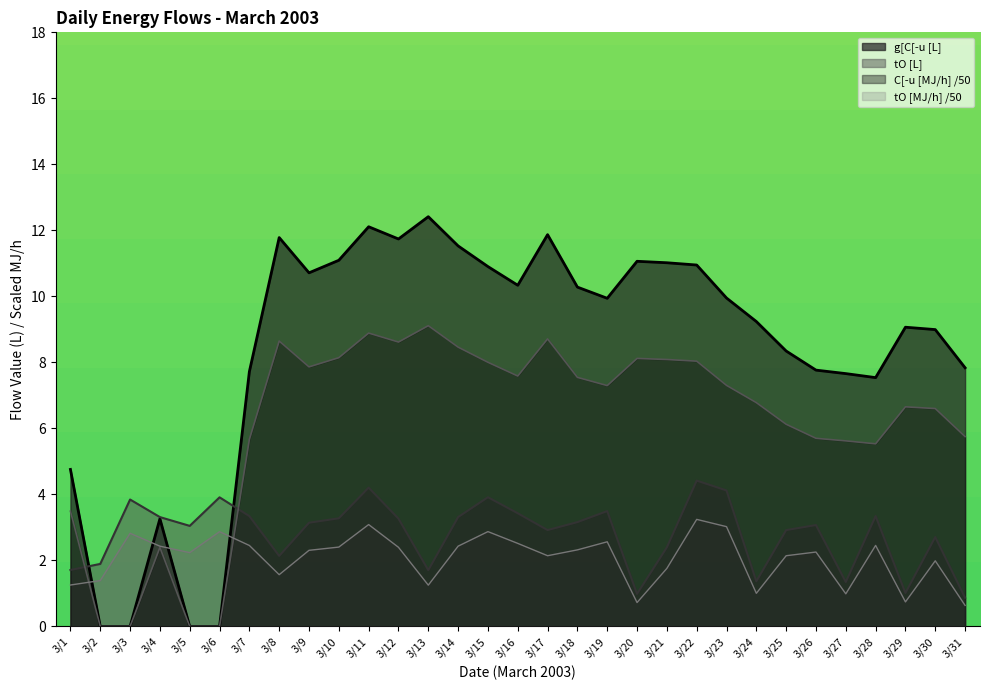

Reading left to right, what are all the values shown in this chart?

g[C[-u [L]: 4.8	0.0	0.0	3.3	0.0	0.0	7.7	11.8	10.7	11.1	12.1	11.7	12.4	11.5	10.9	10.3	11.9	10.3	9.9	11.1	11.0	11.0	10.0	9.2	8.3	7.8	7.7	7.5	9.1	9.0	7.8
C[-u [MJ/h]: 3.5	0.0	0.0	2.4	0.0	0.0	5.7	8.6	7.9	8.1	8.9	8.6	9.1	8.5	8.0	7.6	8.7	7.5	7.3	8.1	8.1	8.0	7.3	6.8	6.1	5.7	5.6	5.5	6.7	6.6	5.8
tO [L]: 1.7	1.9	3.8	3.3	3.0	3.9	3.3	2.1	3.1	3.3	4.2	3.3	1.7	3.3	3.9	3.4	2.9	3.2	3.5	1.0	2.4	4.4	4.1	1.4	2.9	3.1	1.3	3.3	1.0	2.7	0.9
tO [MJ/h]: 1.3	1.4	2.8	2.4	2.2	2.9	2.5	1.6	2.3	2.4	3.1	2.4	1.3	2.4	2.9	2.5	2.1	2.3	2.6	0.7	1.8	3.2	3.0	1.0	2.1	2.3	1.0	2.5	0.7	2.0	0.6